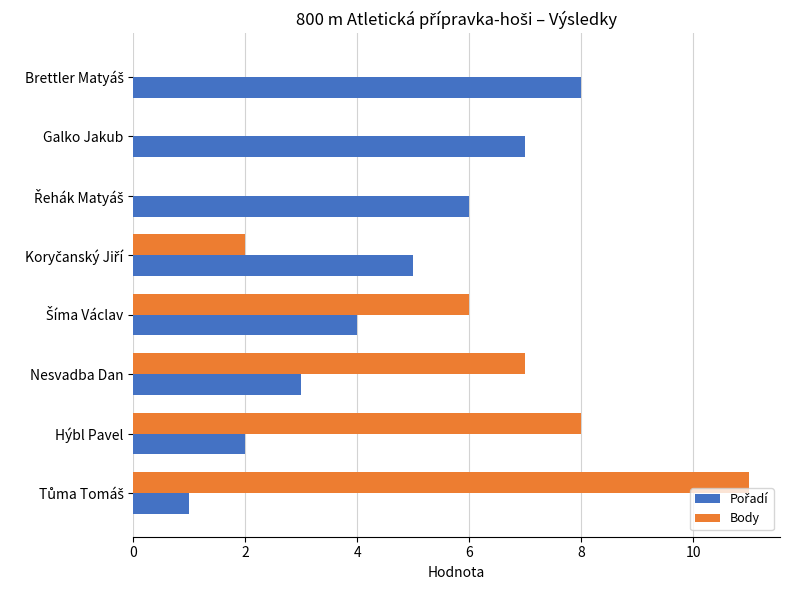

Is it true that Body equals 0 at Galko Jakub?

True